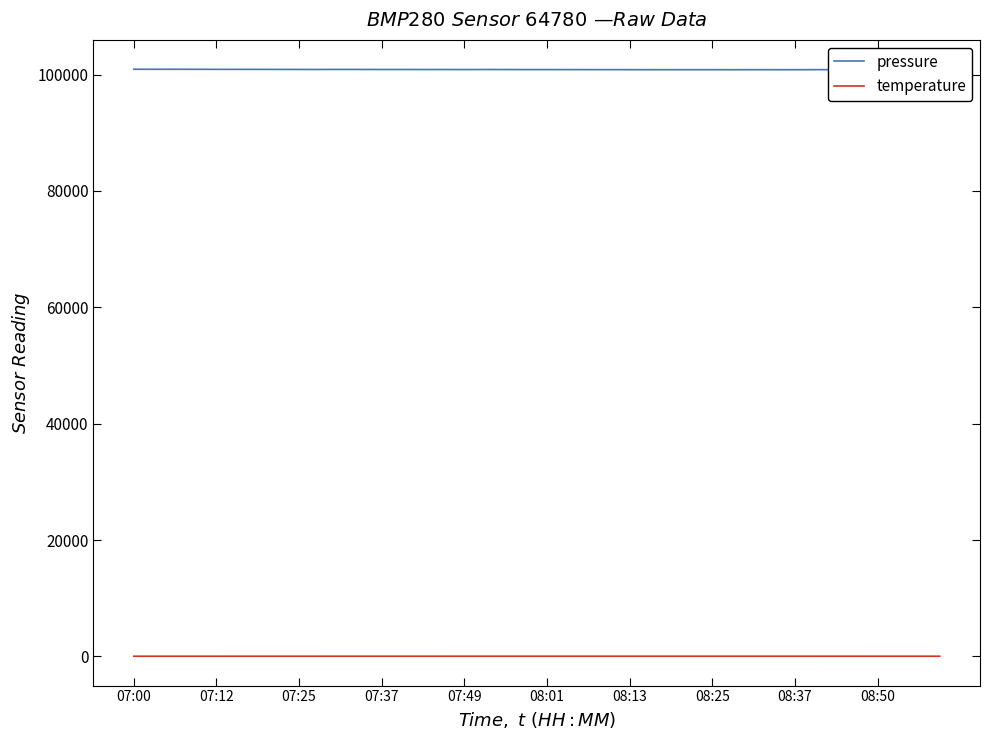

Which series has the largest total across all categories?

pressure